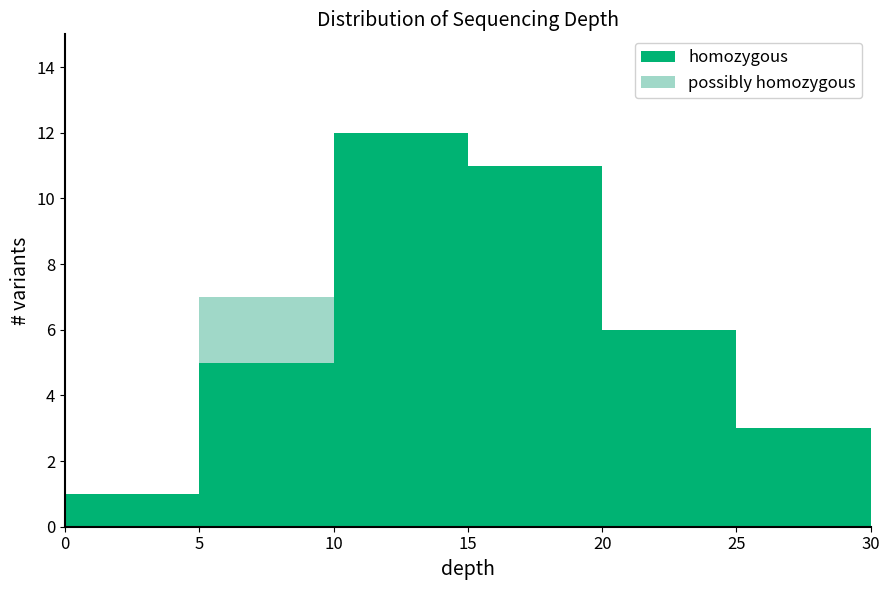

Reading left to right, list every stacked bar in this chart as the range it spans on the x-axis followed by its total height. The values are not printed on the chart, so give them approximately, as read against the axis.

0 to 5: 1
5 to 10: 7
10 to 15: 12
15 to 20: 11
20 to 25: 6
25 to 30: 3